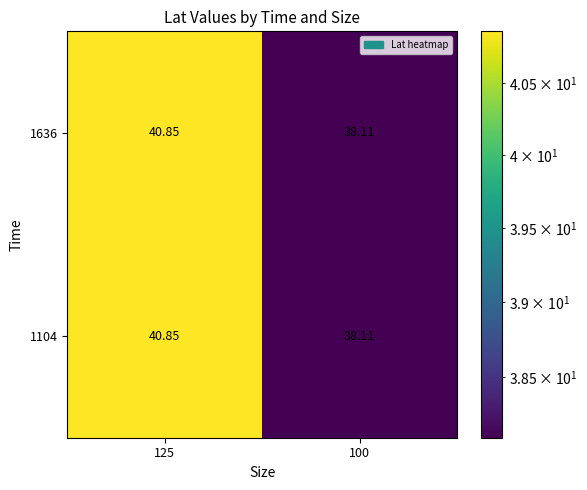

Reading right to left, list all the values displayed in this chart.

1636: 100=38.1	125=40.9
1104: 100=38.1	125=40.9